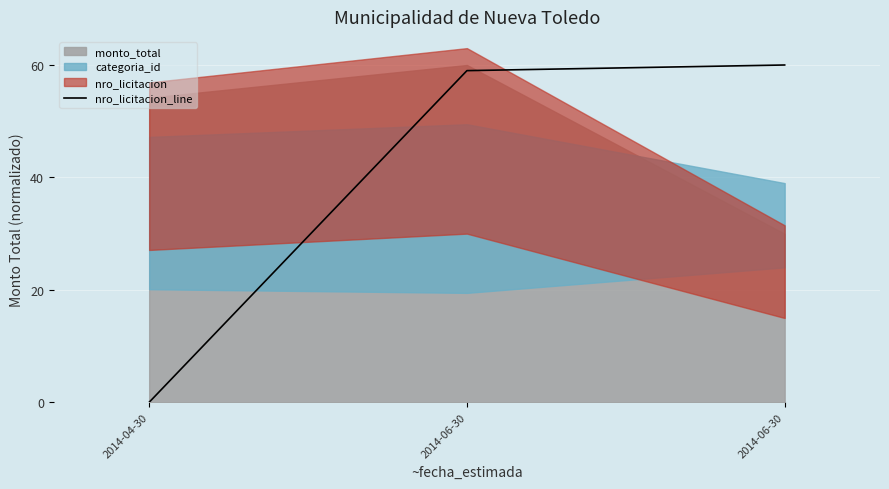

Rank the categories by value from highest to lowest.

2014-06-30, 2014-06-30, 2014-04-30